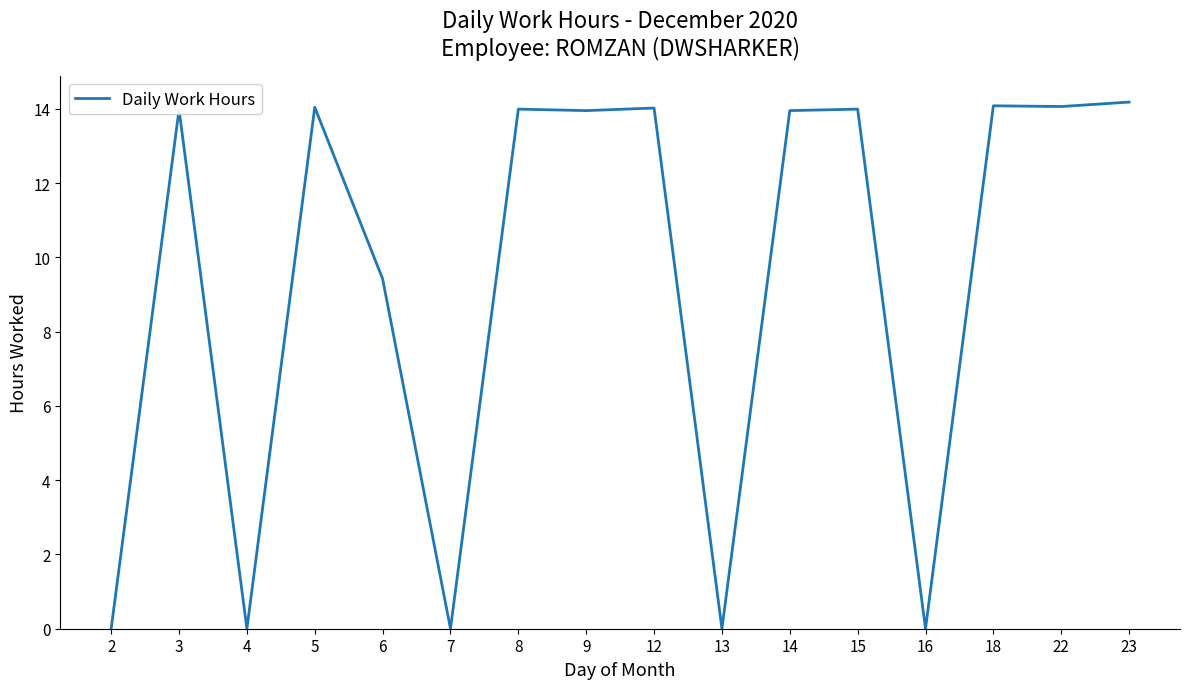

Does the chart display data point markers on the line(s)?

No